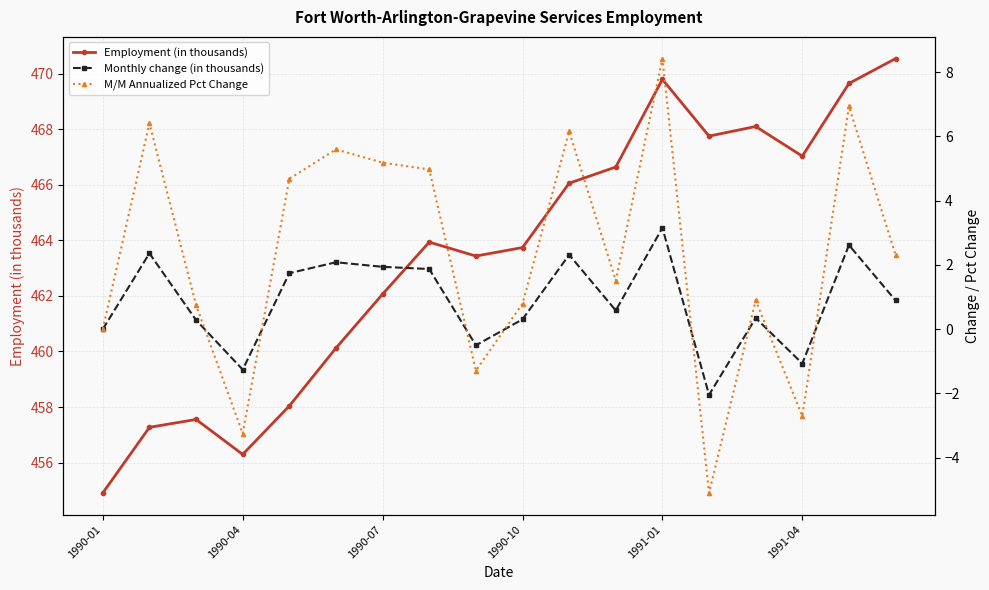

True or false: Employment (in thousands) and M/M Annualized Pct Change intersect in this chart.

False